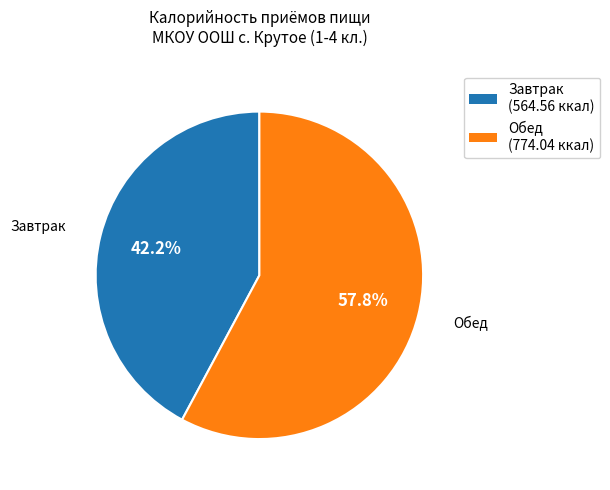

Is Обед the majority of the pie?

Yes